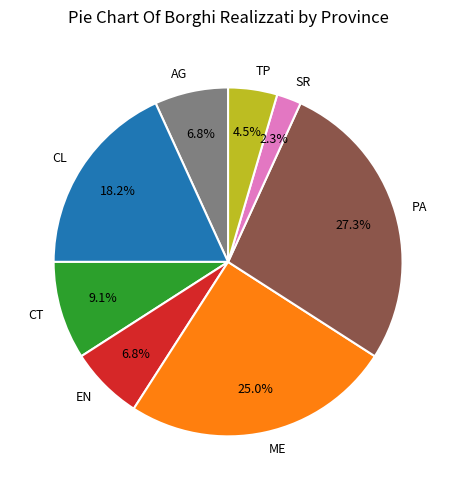

To the nearest percent, what is the difference between the CT and PA slice percentages?

18%